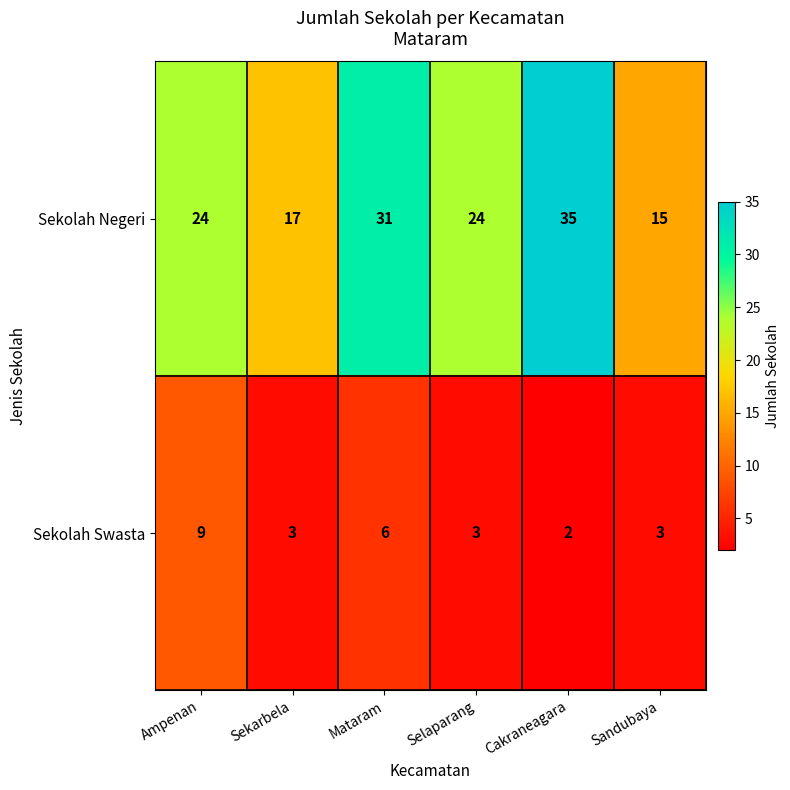

True or false: Sekolah Swasta has a value of 9 at Ampenan.

True